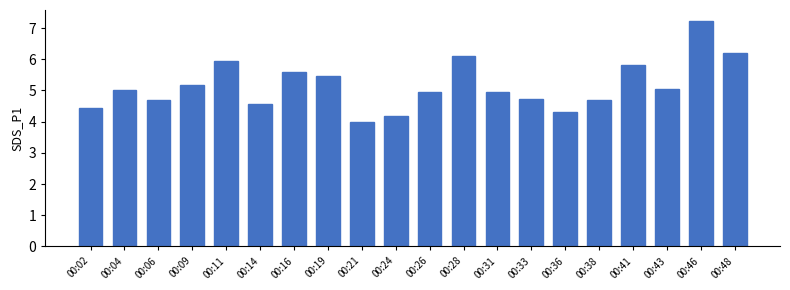

What is the sum of all values?

103.1